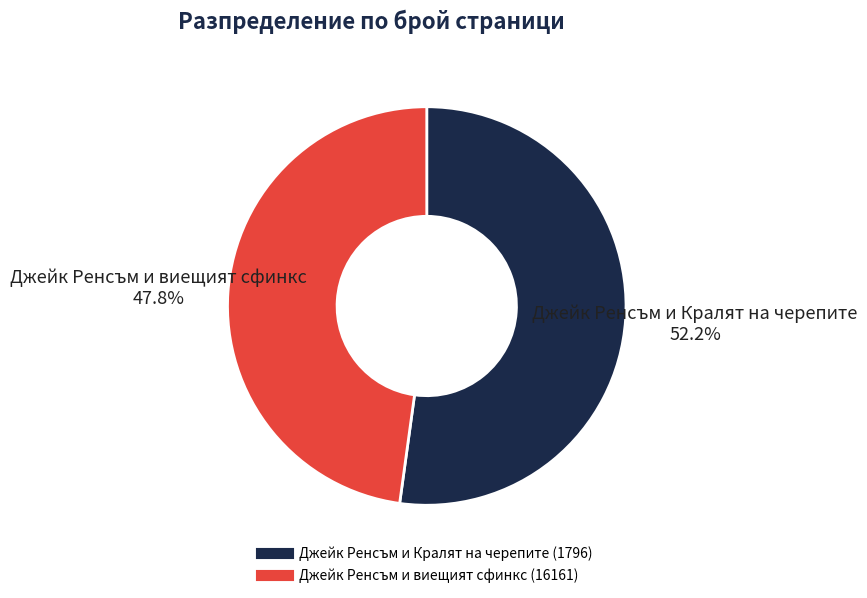

What is the largest slice in the pie chart?

Джейк Ренсъм и Кралят на черепите (1796)